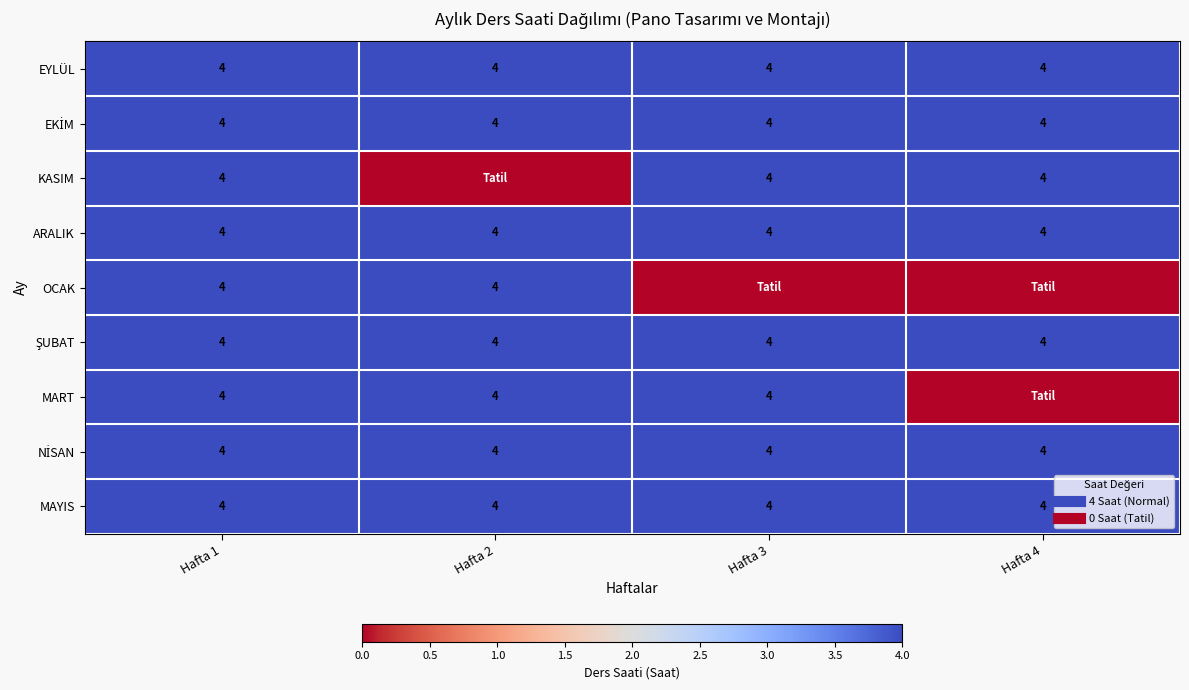

Which has a higher value, Hafta 4 or Hafta 2?

Hafta 4